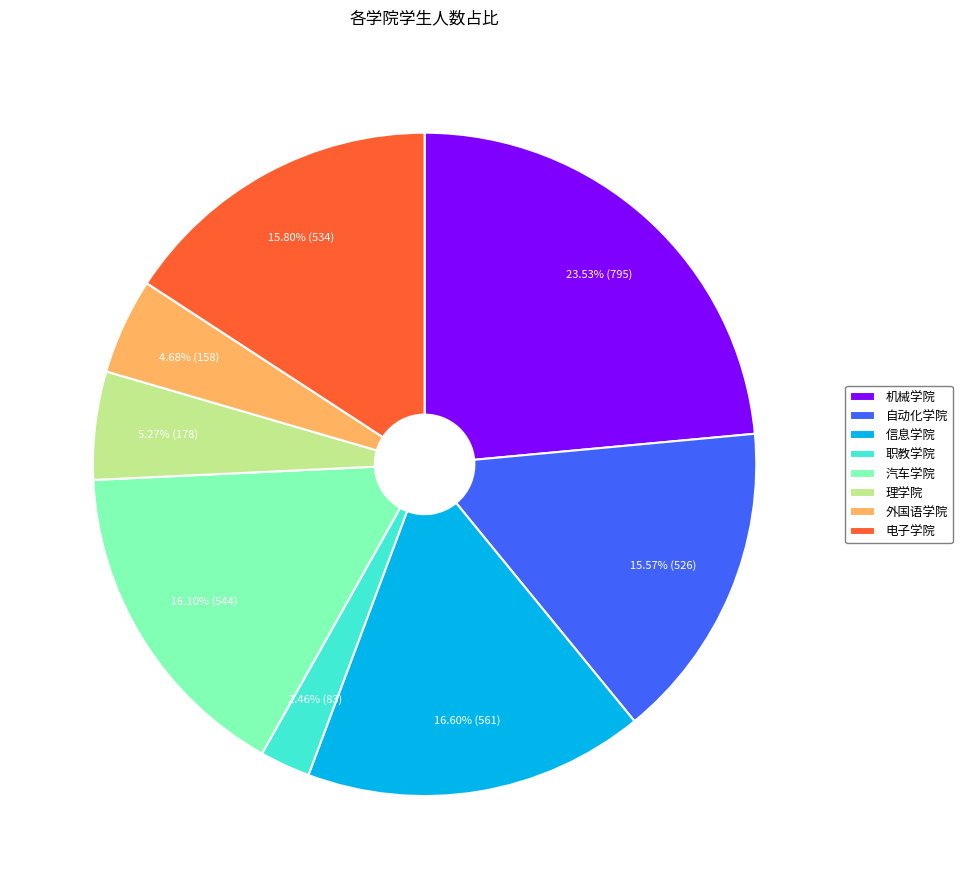

Which slice is the smallest?

职教学院